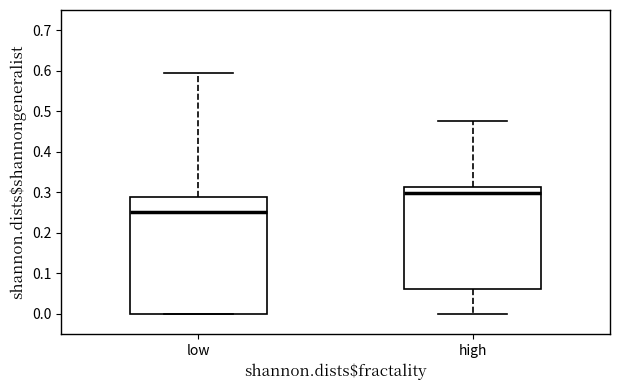

Reading left to right, transcribe this box plot: for each box, give where its median line is, the range the box spans, and where its two whiskers end, as read against the y-axis. The values are not printed on the chart, so give them approximately, as read against the axis.

low: median 0.25, box 0.00 to 0.29, whiskers 0.00 to 0.59
high: median 0.30, box 0.06 to 0.31, whiskers 0.00 to 0.48